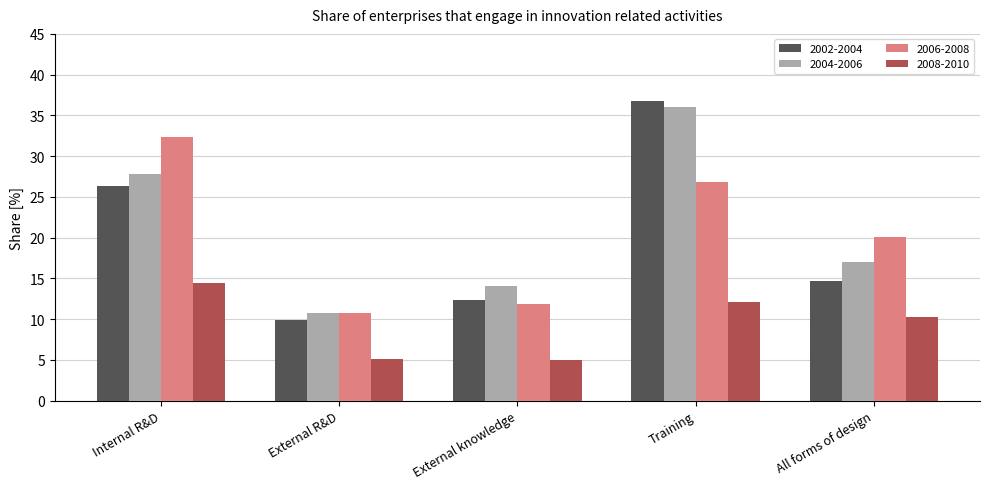

What is the label of the 2nd bar from the right?

Training